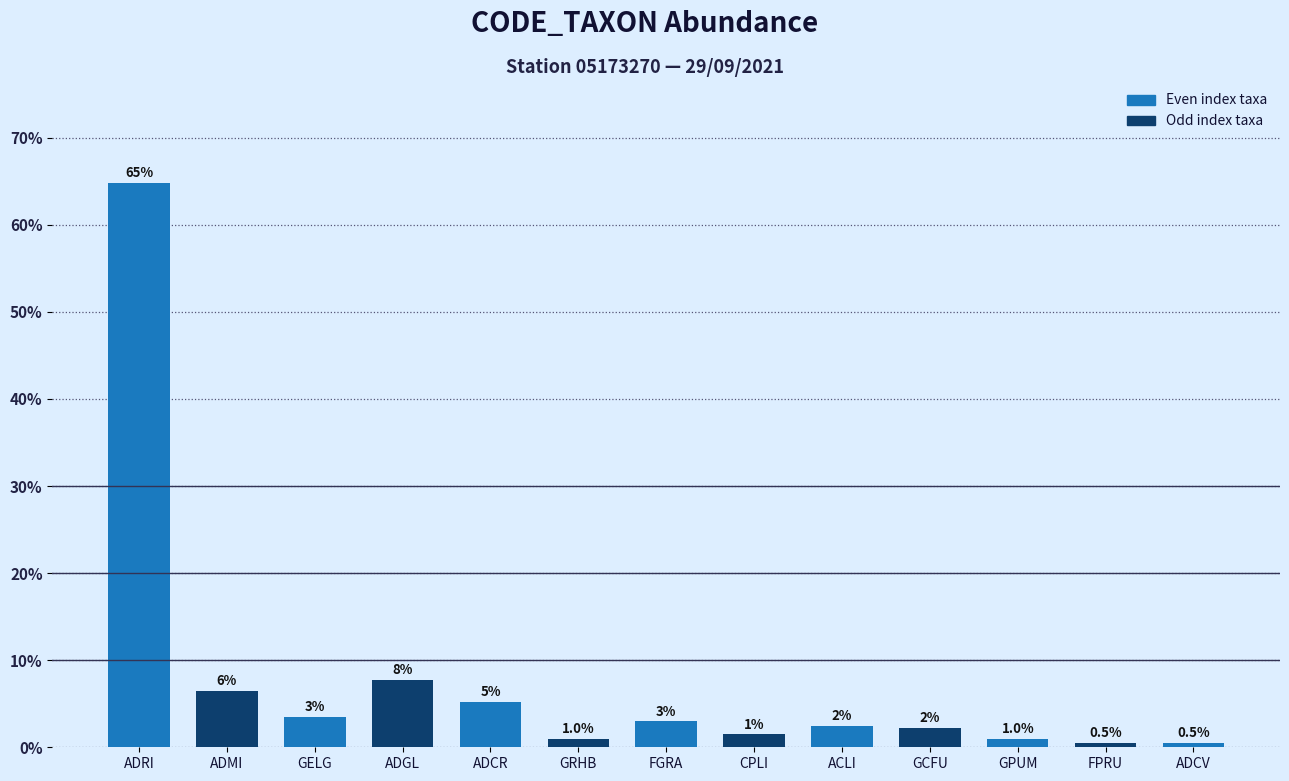

Is it true that the value at ADCV is 0.5?

True